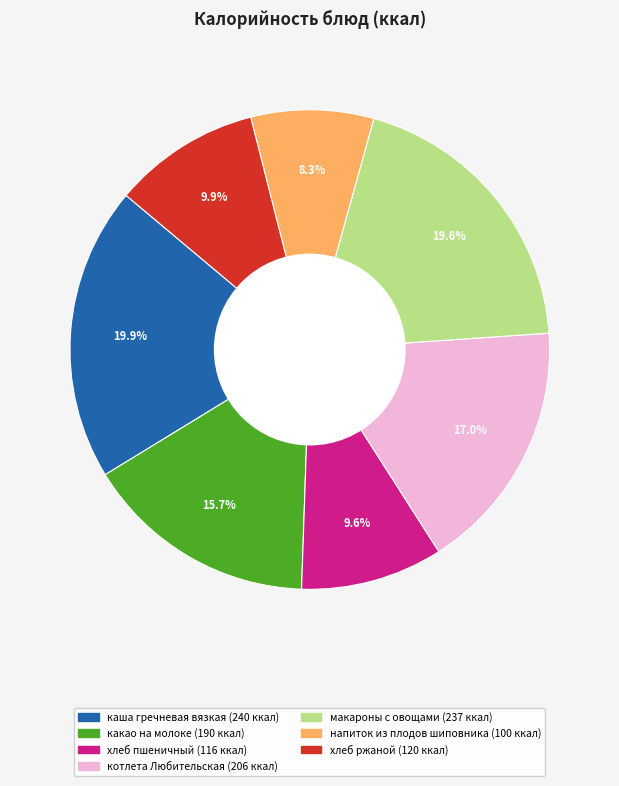

What is the smallest slice in the pie chart?

напиток из плодов шиповника